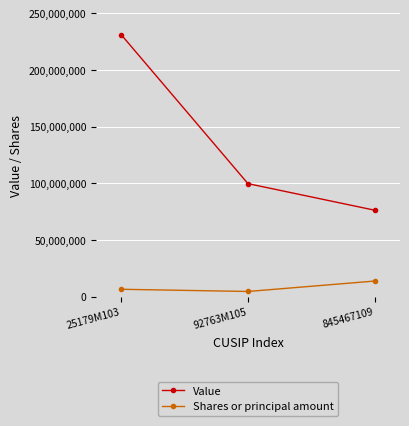

List the labels in order of Value value, largest first.

25179M103, 92763M105, 845467109